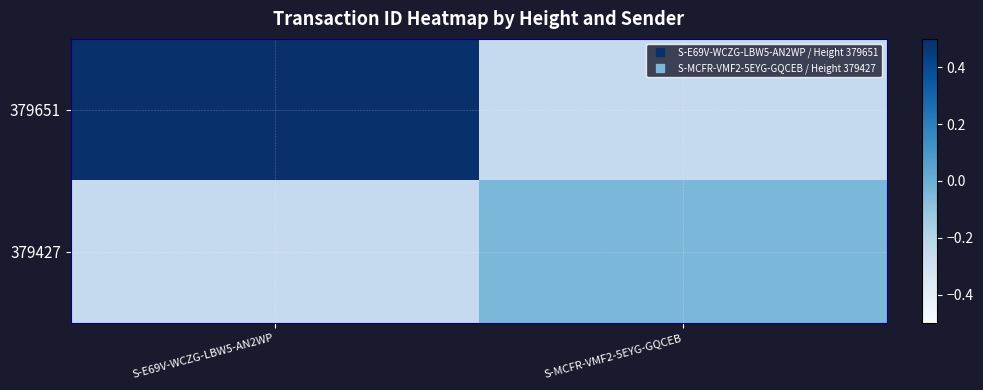

Between S-E69V-WCZG-LBW5-AN2WP and S-MCFR-VMF2-5EYG-GQCEB, which series saw the biggest shift?

379651